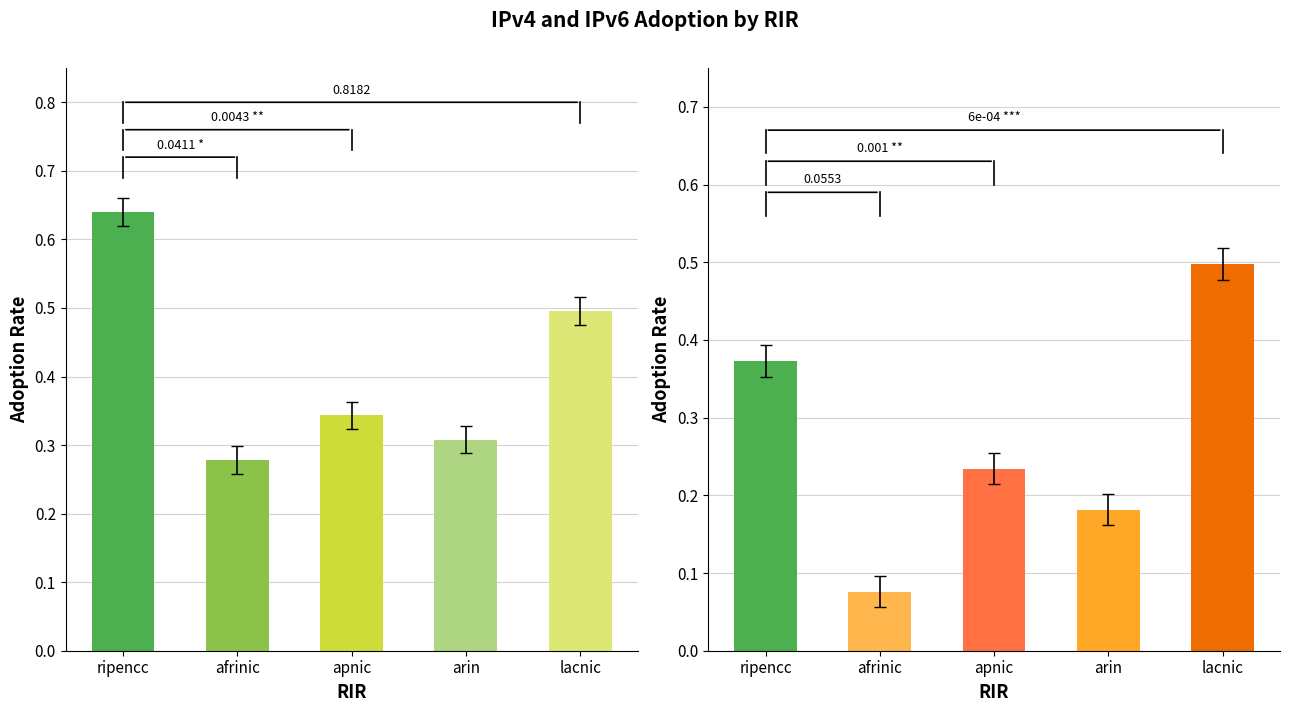

Does the chart contain stacked bars?

No